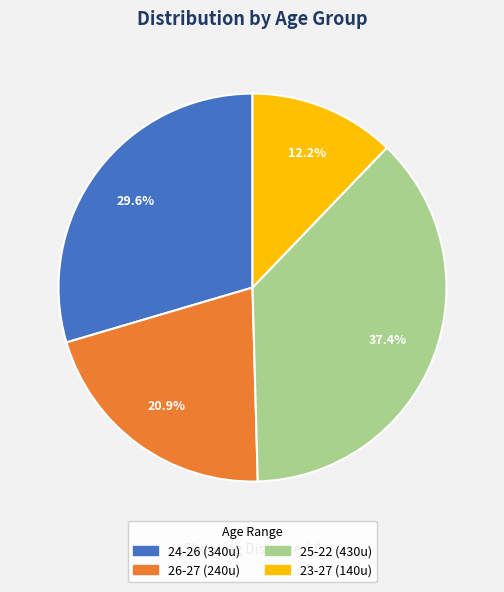

To the nearest percent, what is the combined percentage of 25-22 and 26-27?

58%